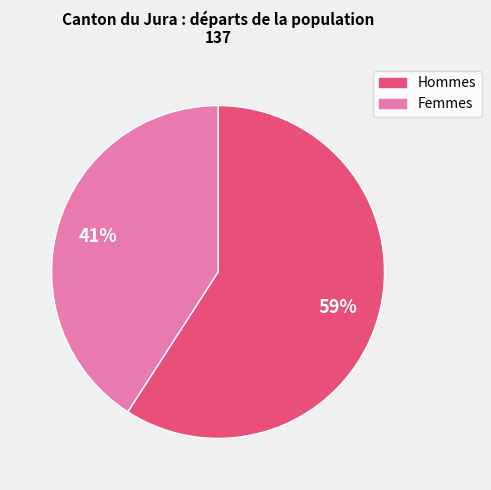

To the nearest percent, what percentage of the pie is Hommes?

59%